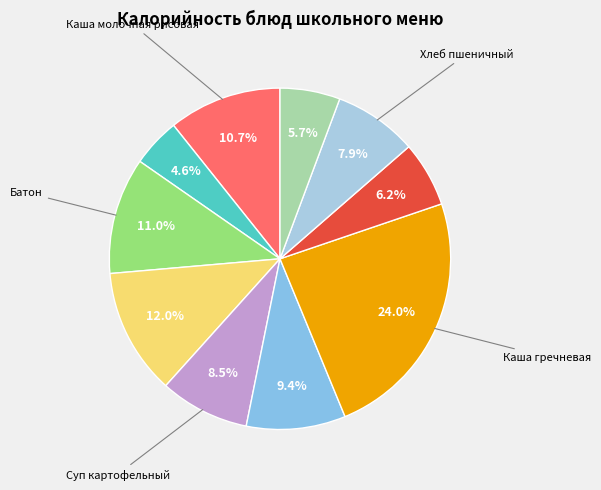

How many slices are in this pie chart?

10